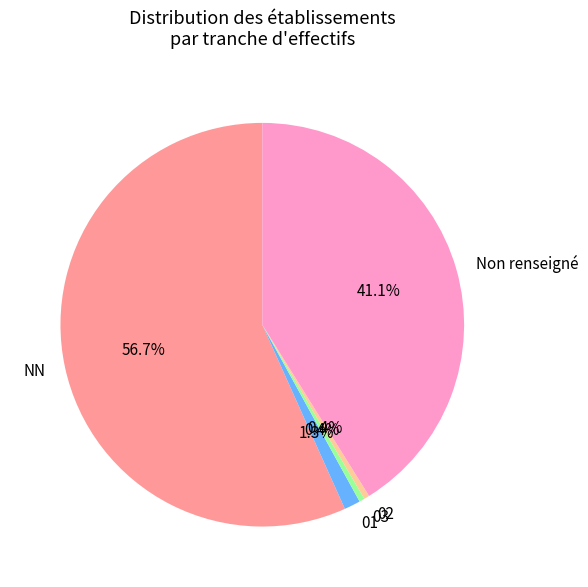

To the nearest percent, what percentage of the pie is NN?

57%